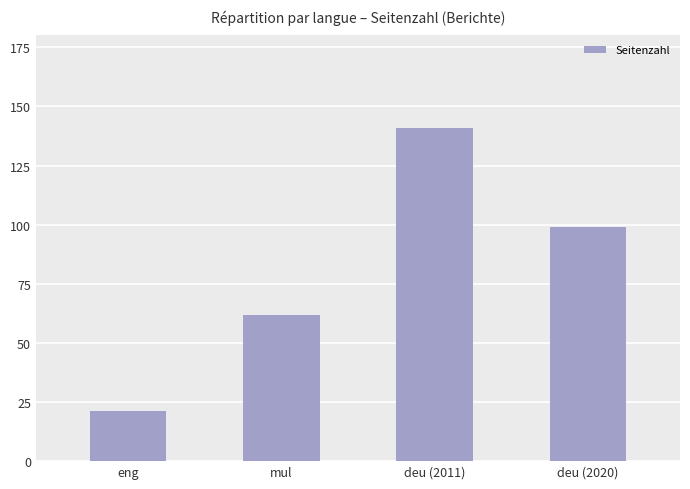

True or false: the data shows 102 at mul.

False